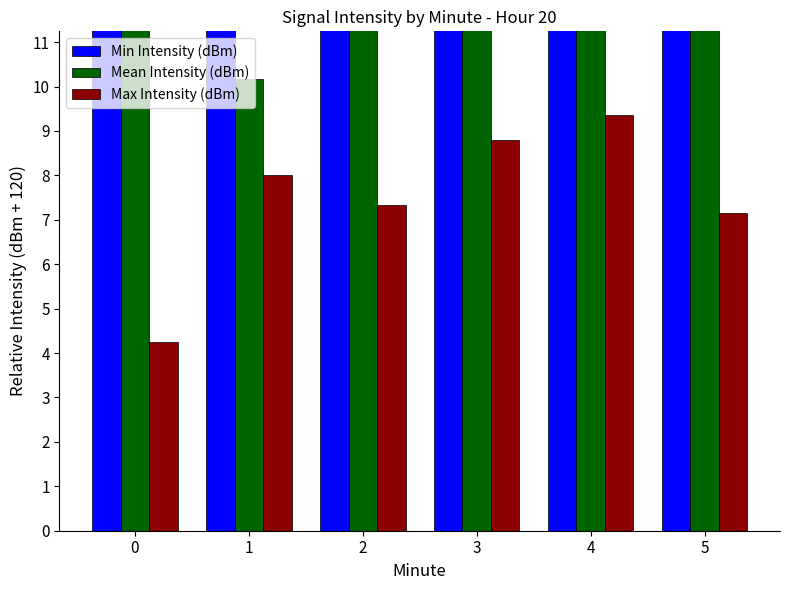

How many data points does each series have?

6